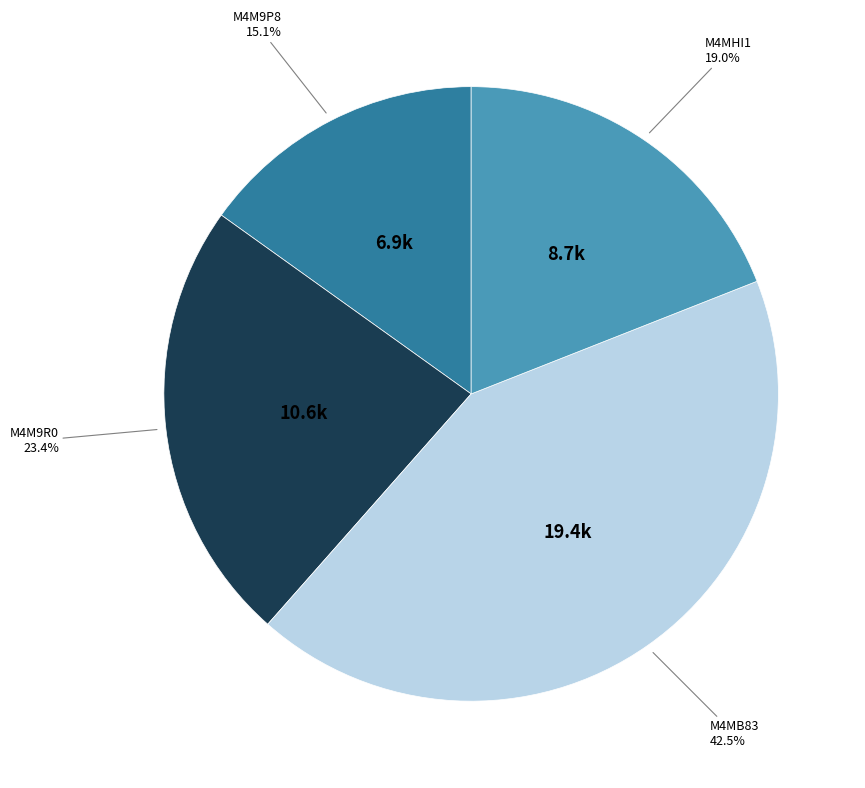

Is there any slice that represents more than half of the pie?

No